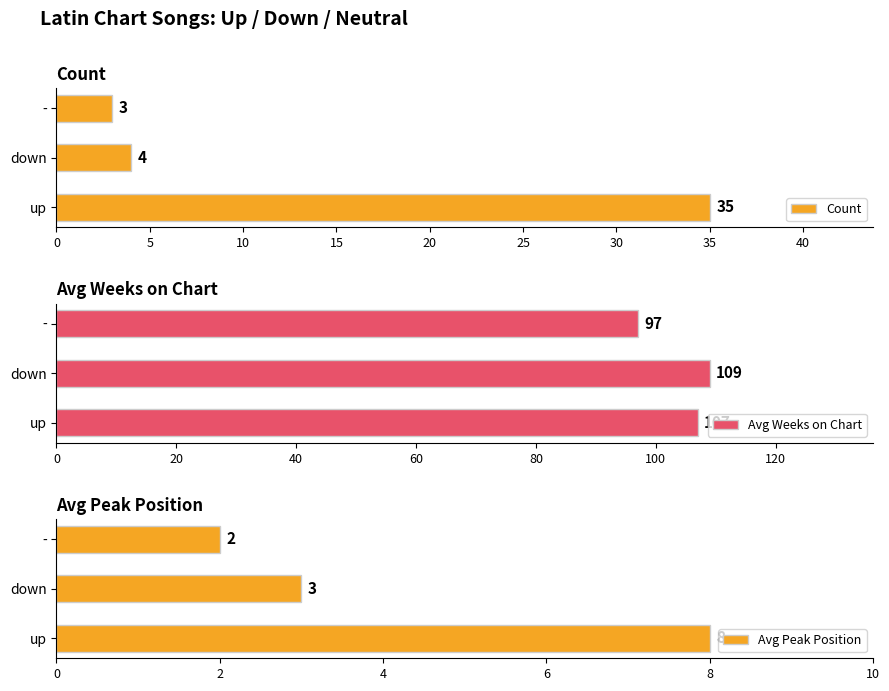

Rank the categories by Avg Peak Position value from lowest to highest.

-, down, up